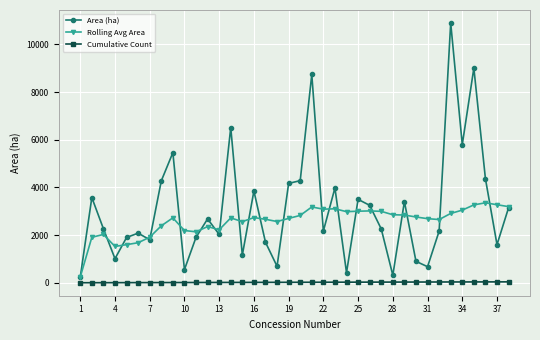

What is the minimum value for Rolling Avg Area?

240.1